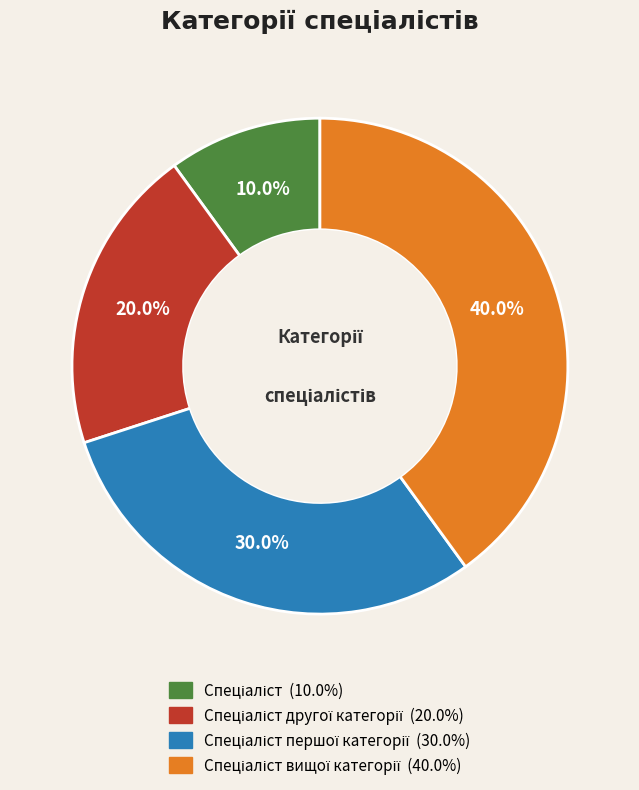

Is there any slice that represents more than half of the pie?

No